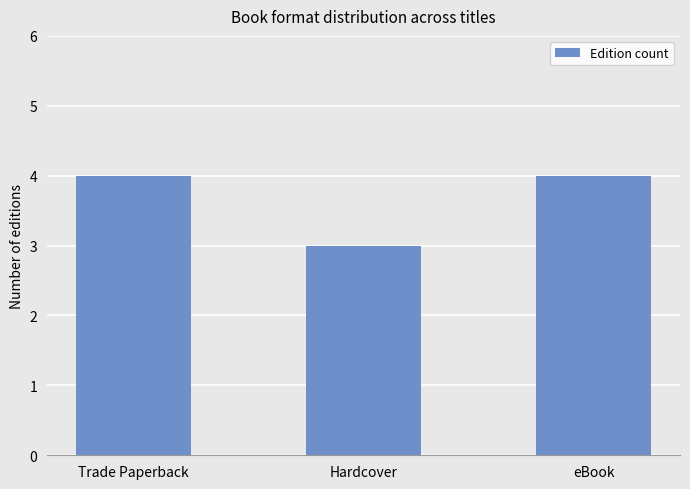

True or false: the data shows 4 at Hardcover.

False